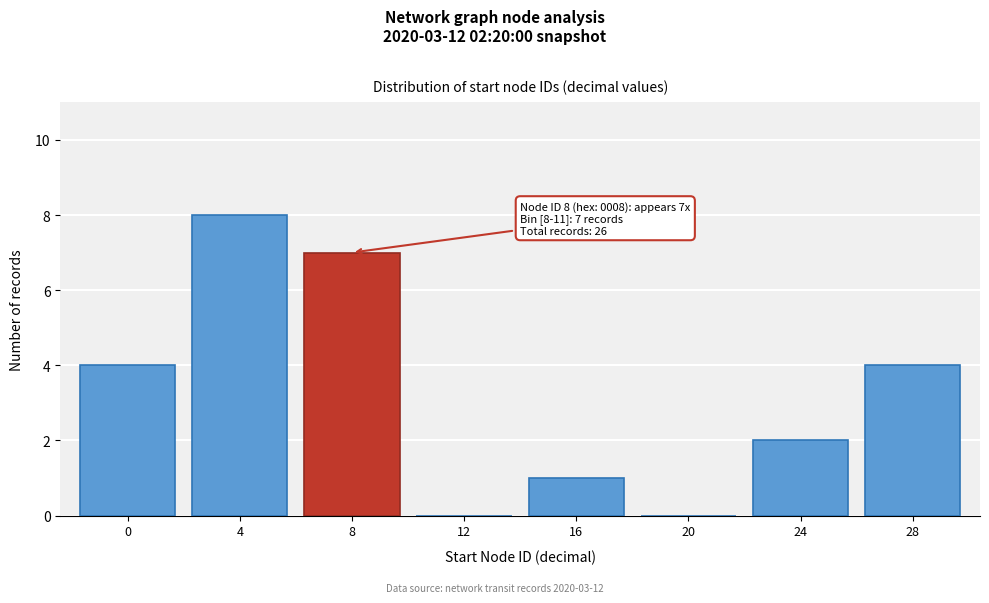

Reading right to left, transcribe all the data shown in this chart.

28=4	24=2	20=0	16=1	12=0	8=7	4=8	0=4